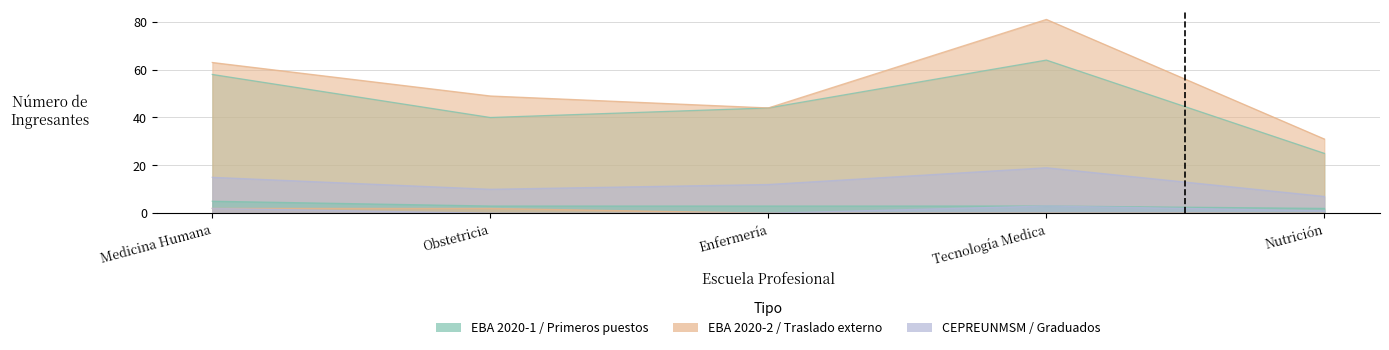

At how many categories does at least one series exceed 1?

5